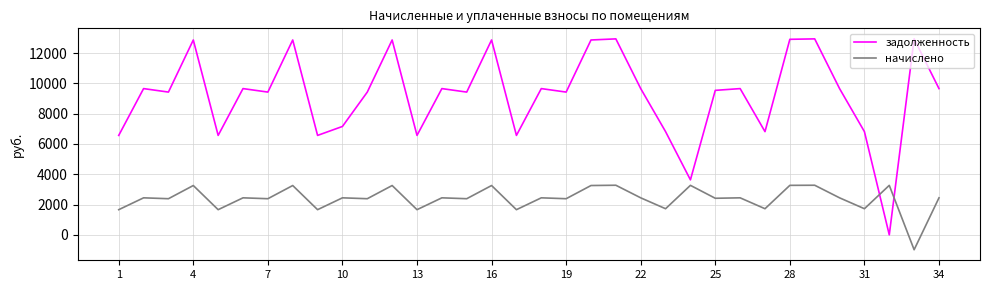

What is the greatest value displayed?

12940.8